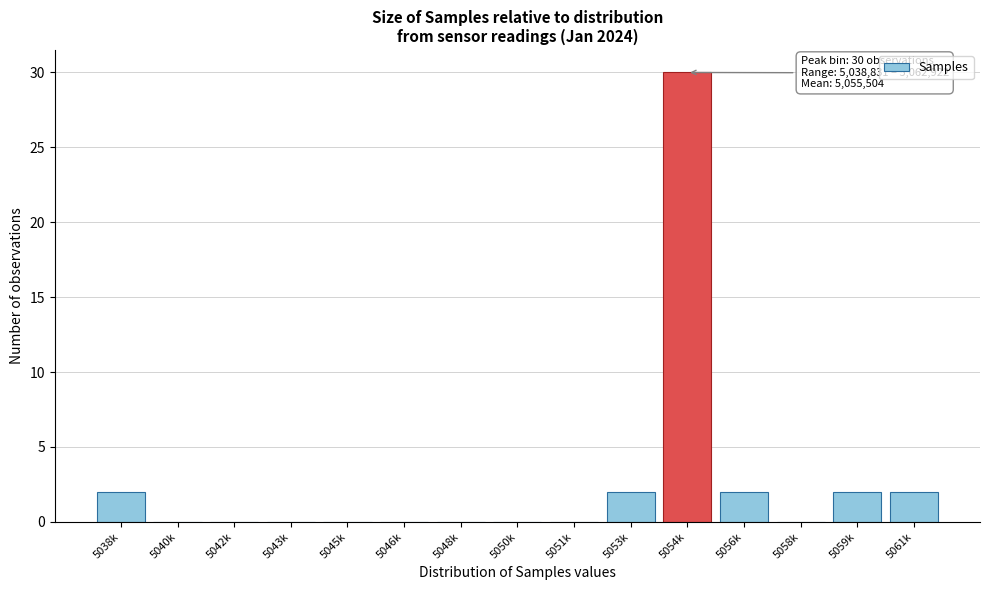

Reading right to left, what are all the values shown in this chart?

5061k=2	5059k=2	5058k=0	5056k=2	5054k=30	5053k=2	5051k=0	5050k=0	5048k=0	5046k=0	5045k=0	5043k=0	5042k=0	5040k=0	5038k=2